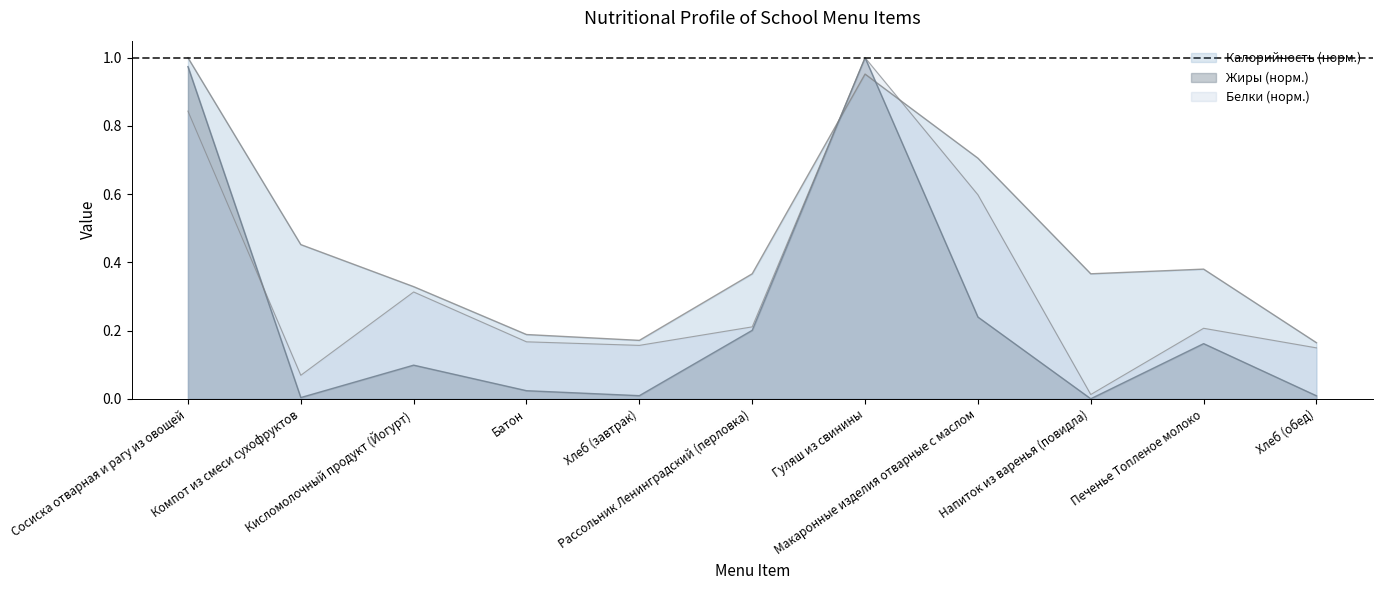

What is the label of the 8th point from the left?

Макаронные изделия отварные с маслом